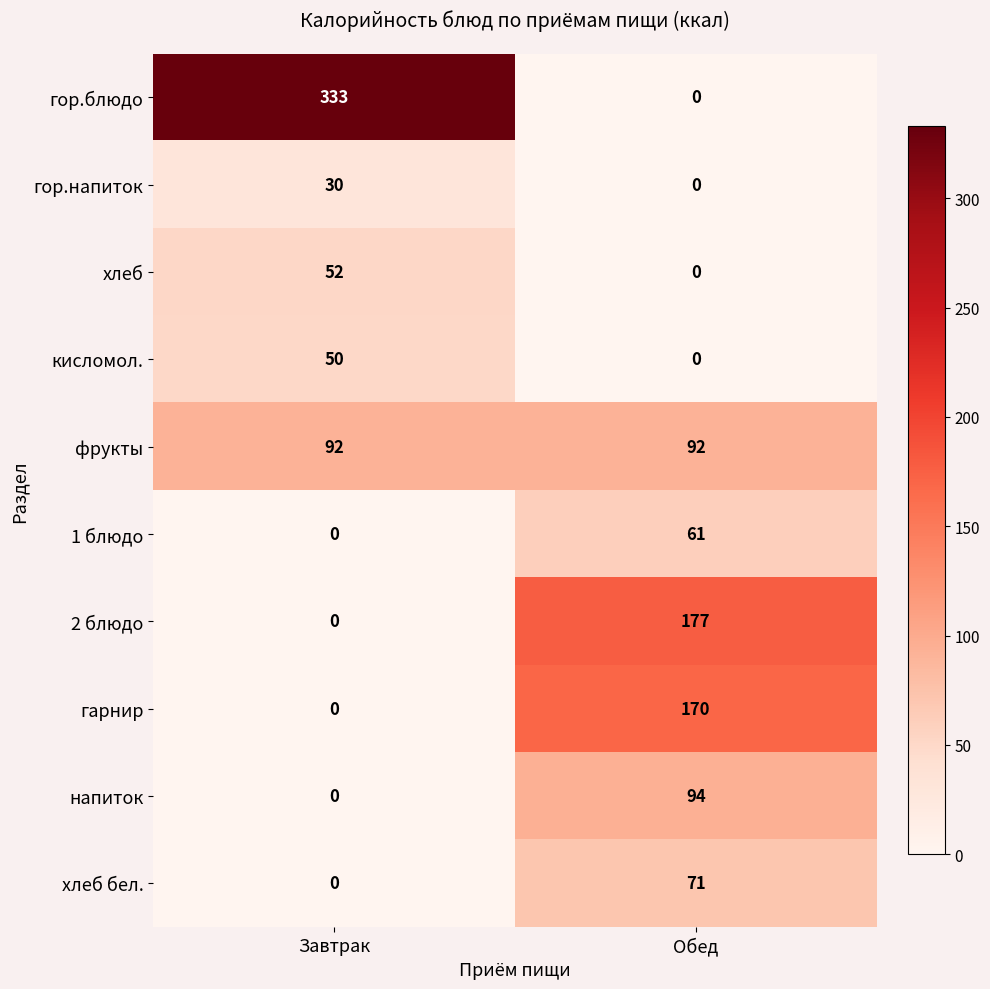

Rank the series by their maximum value, from lowest to highest.

гор.напиток, кисломол., хлеб, 1 блюдо, хлеб бел., фрукты, напиток, гарнир, 2 блюдо, гор.блюдо